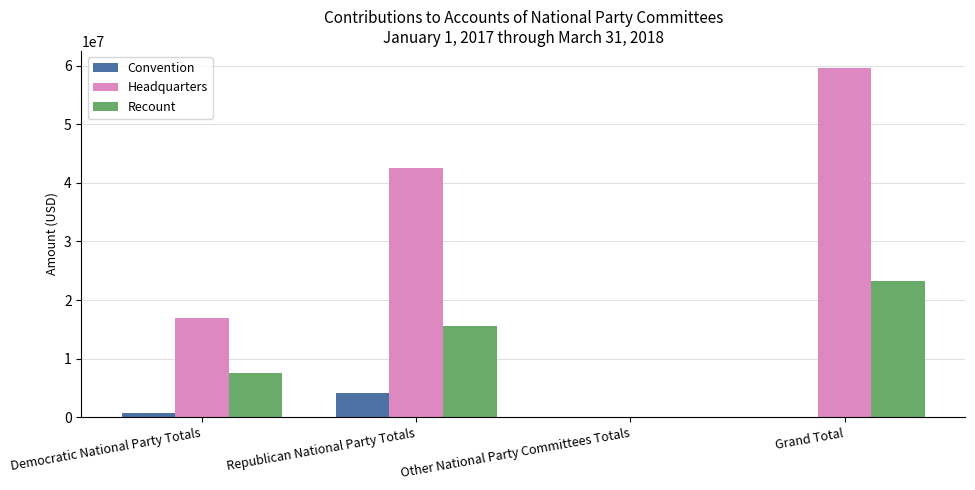

True or false: Convention has a value of 4051462.5 at Republican National Party Totals.

True